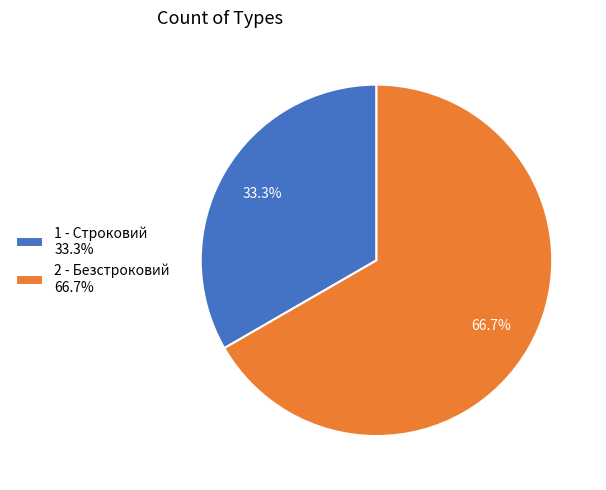

What is the largest slice in the pie chart?

2 - Безстроковий 66.7%